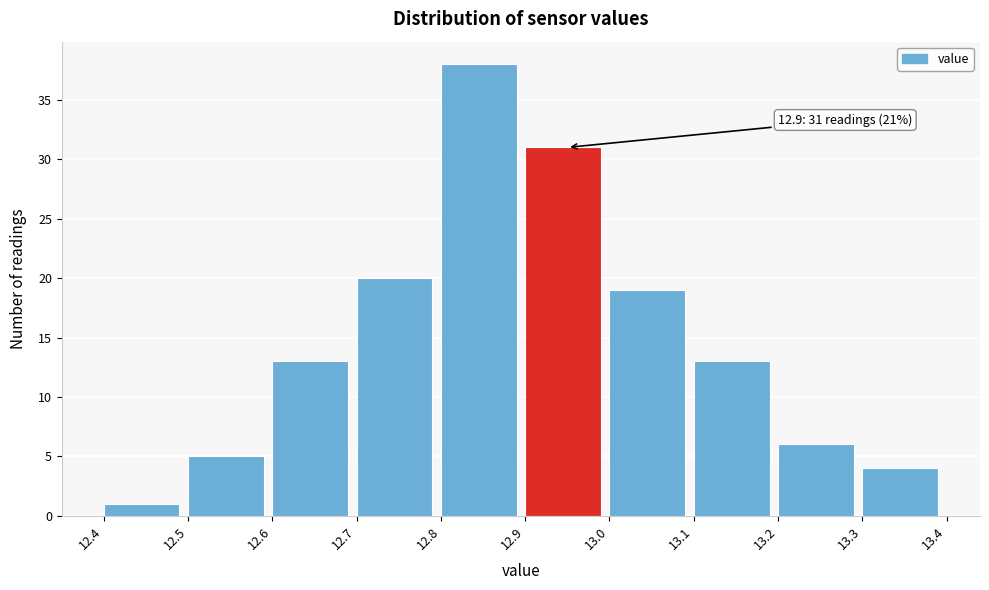

Over which range of the x-axis is the bar tallest?

12.8 to 12.9